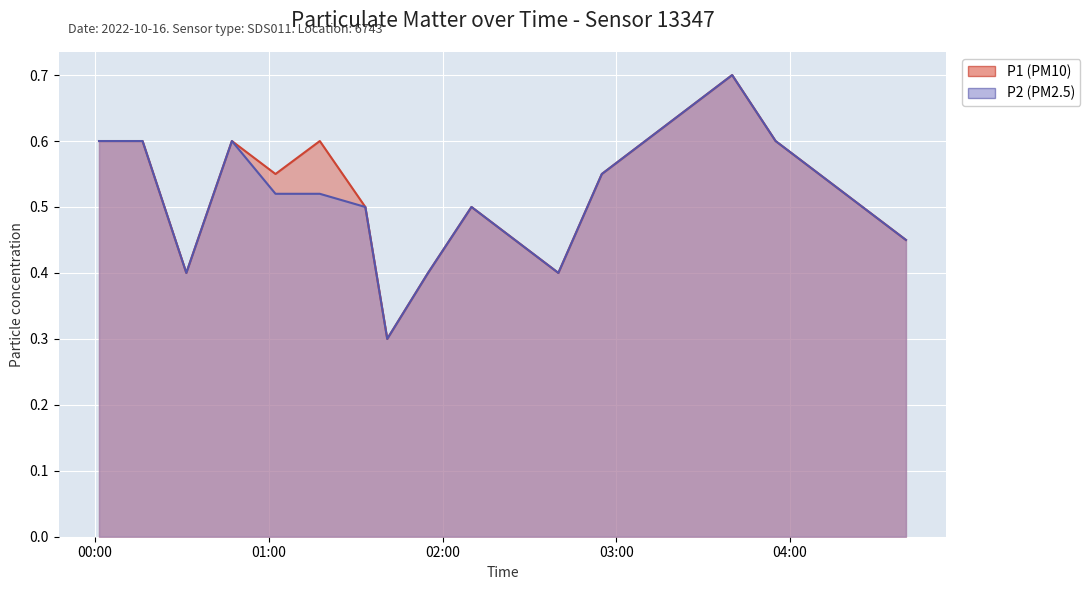

What is the sum of all P1 values?

10.5